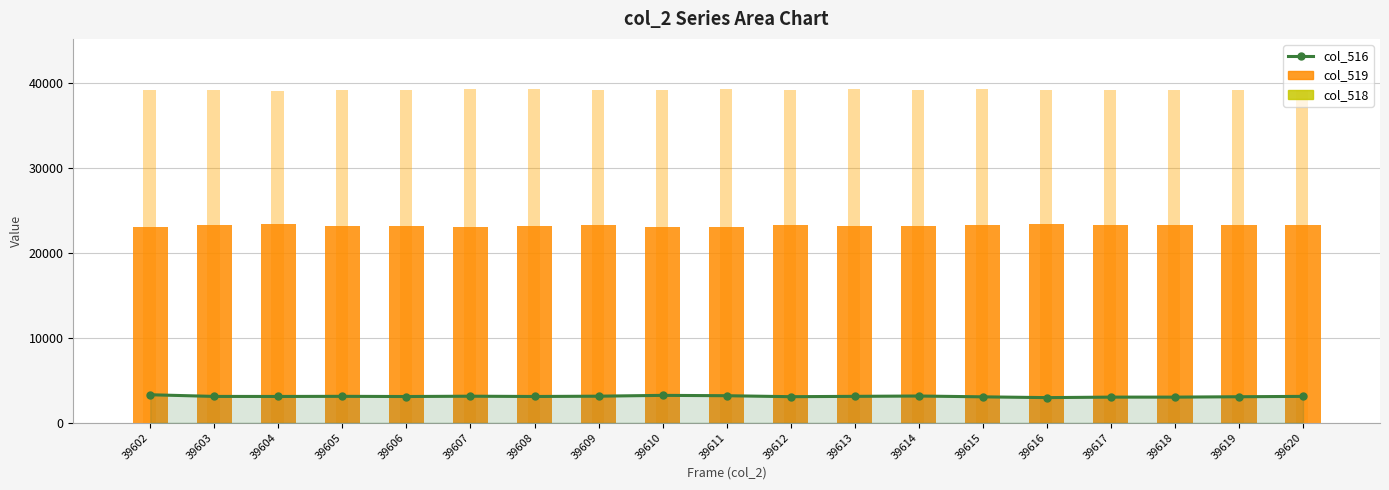

Reading right to left, list all the values displayed in this chart.

col_516: 3103	3061	3016	3017	2957	3050	3147	3107	3067	3182	3223	3126	3090	3125	3086	3109	3093	3098	3296
col_519: 23231	23269	23301	23306	23420	23242	23161	23158	23246	23099	23105	23227	23196	23105	23221	23201	23347	23288	23004
col_518: 0	0	2	0	0	1	0	1	1	3	0	0	0	0	0	1	1	0	1
col_520: 39201	39205	39218	39212	39158	39243	39227	39270	39222	39254	39207	39182	39249	39305	39228	39225	39095	39149	39235